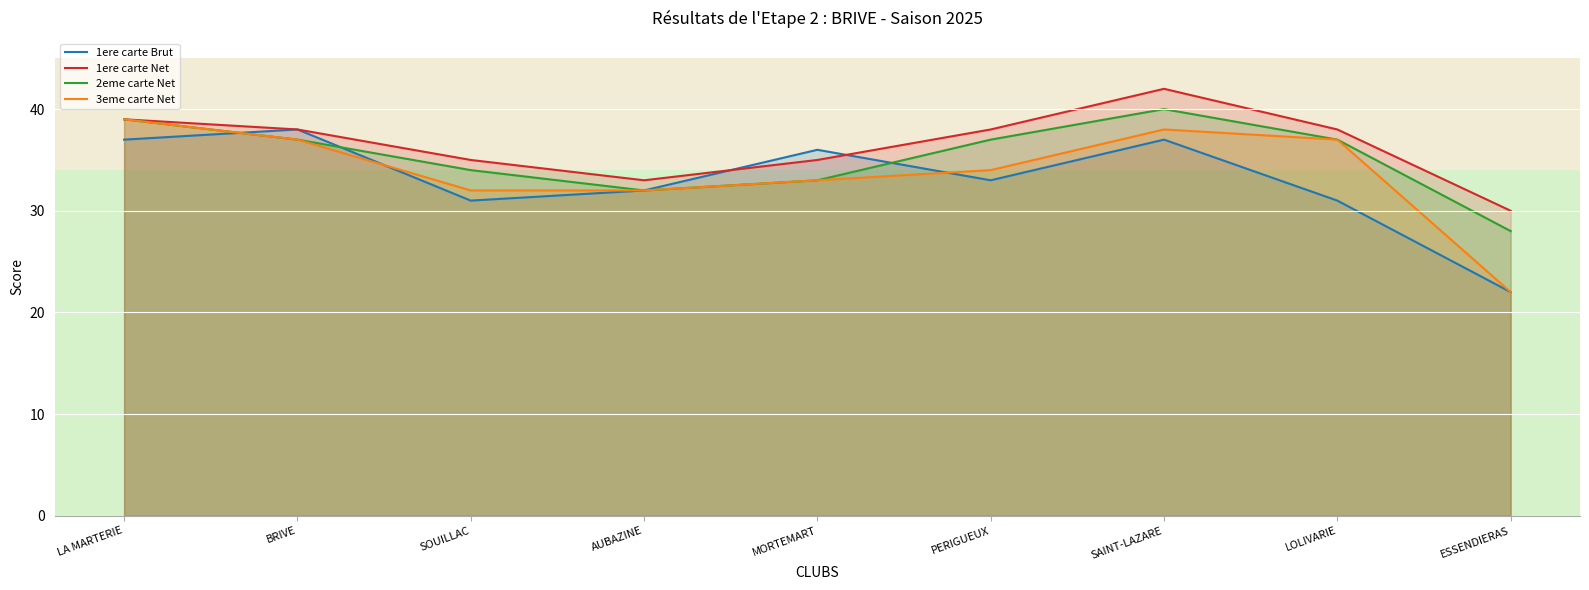

What is the average value of the 1ere carte Brut series?

33